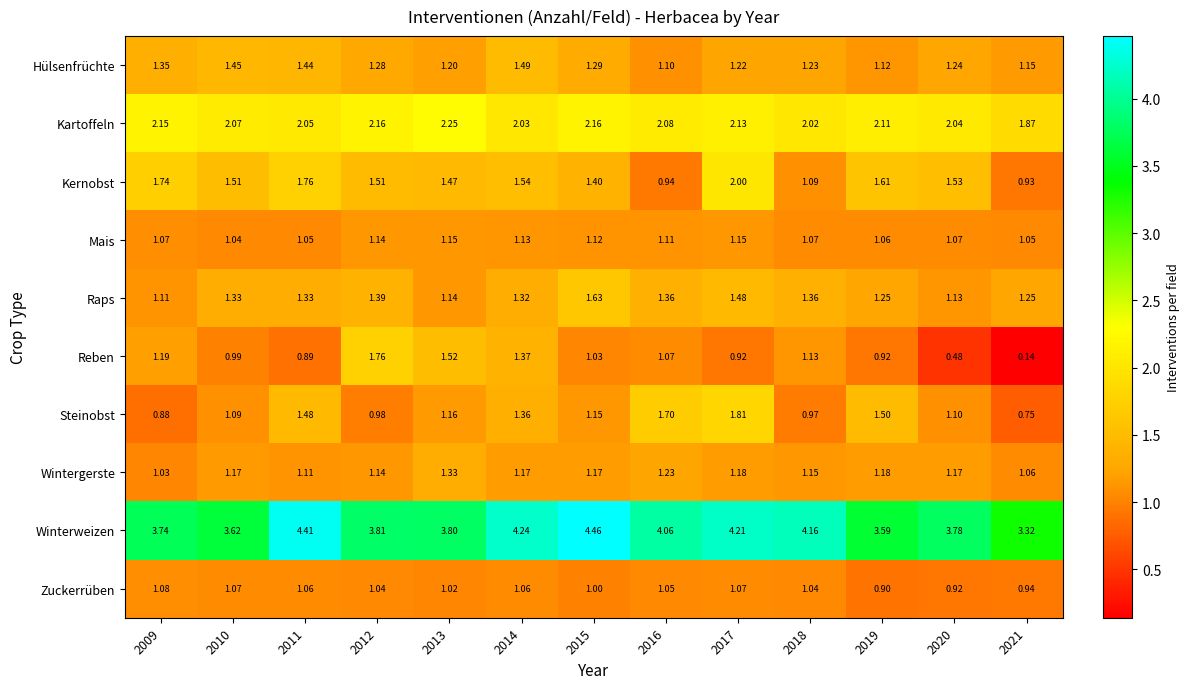

At which category is the sum across all series the highest?

2017